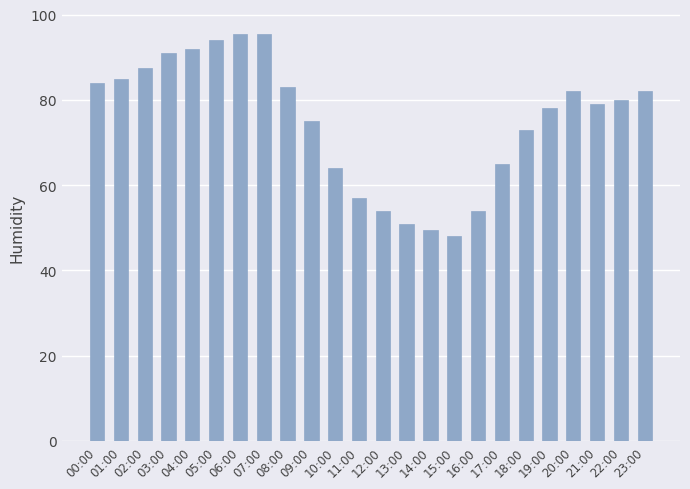

Count the number of data series in this chart.

1